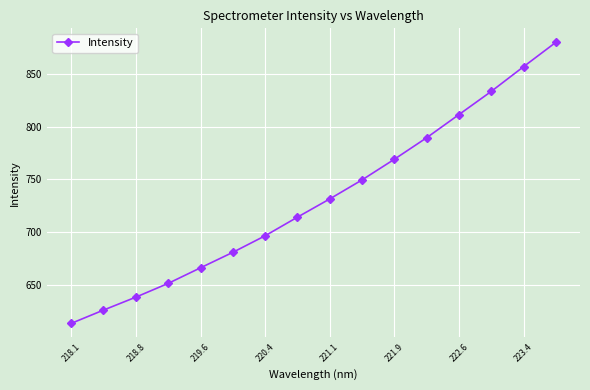

What is the maximum value shown in the chart?

879.5